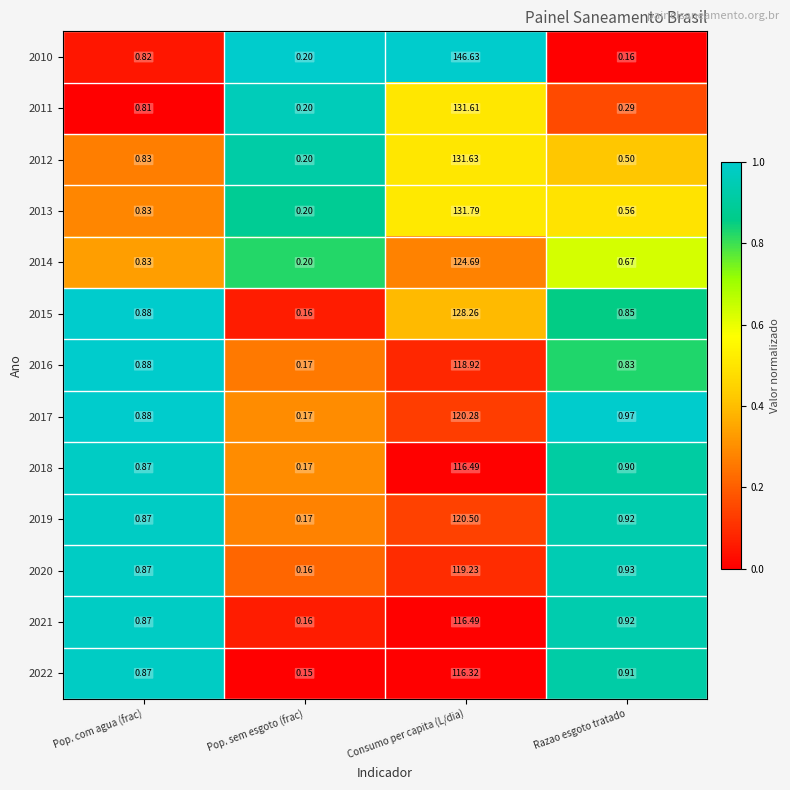

Which category has the highest value in the 2018 series?

Consumo per capita (L/dia)